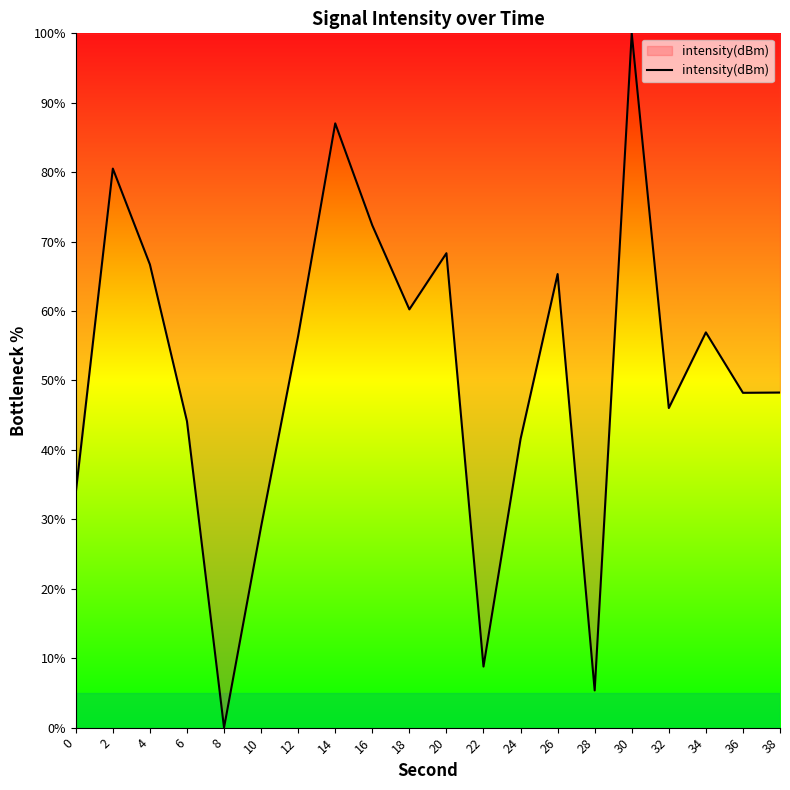

What is the difference between the values at 34 and 22?

48.1